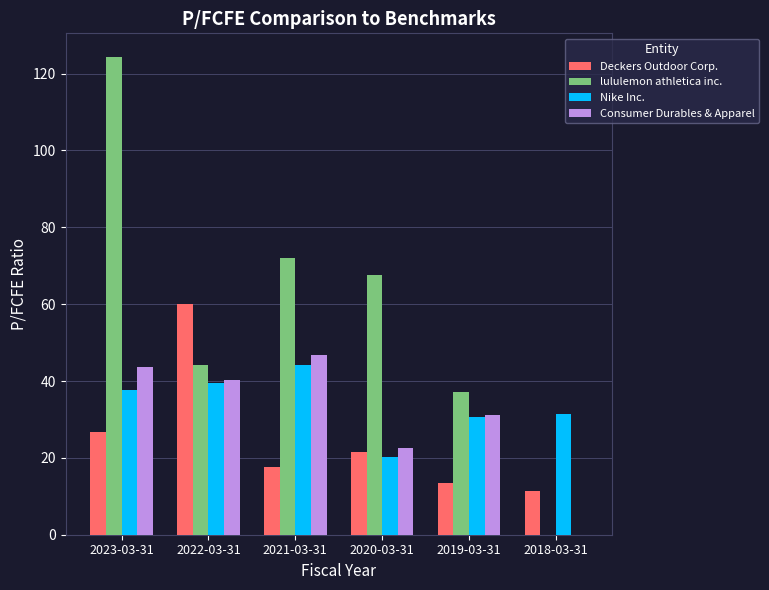

What is the sum of all lululemon athletica inc. values?

345.4